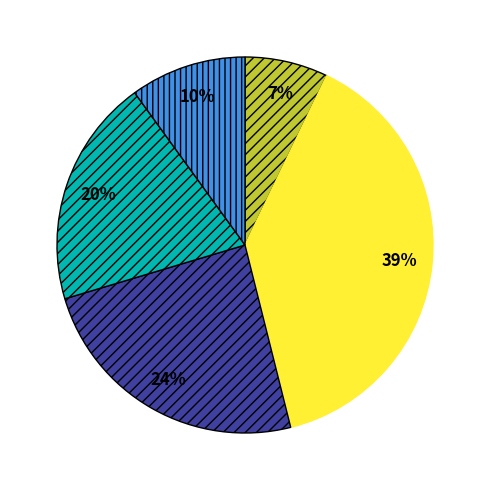

To the nearest percent, what is the average slice percentage?

20%